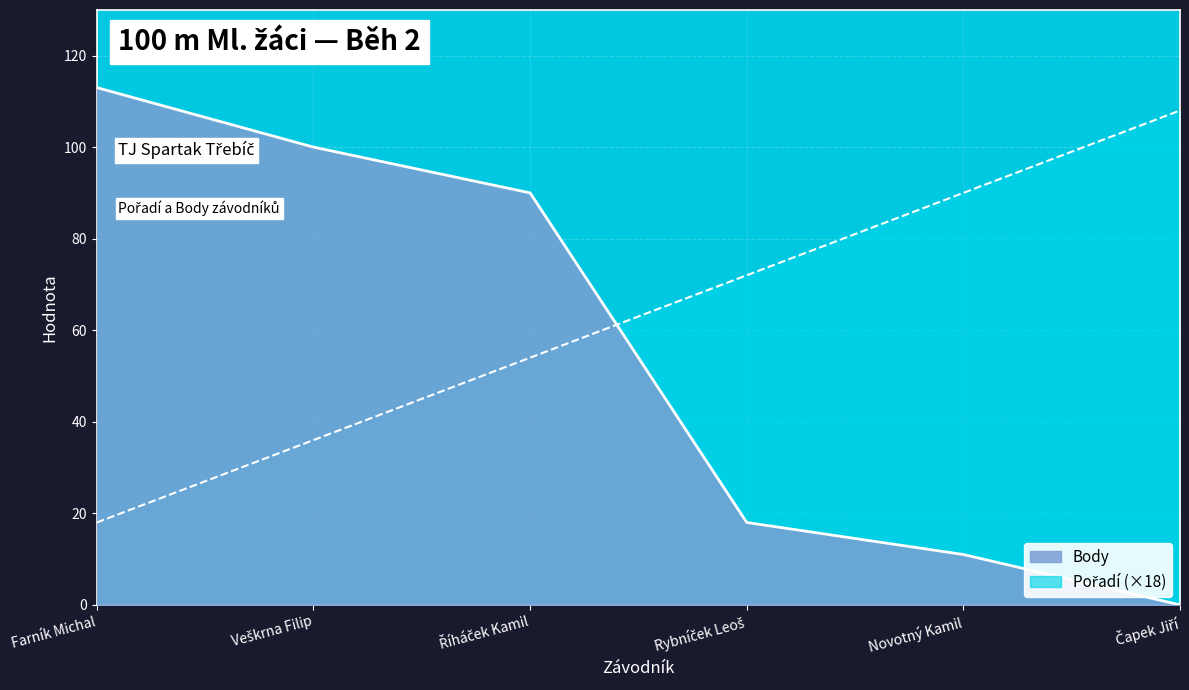

Read the Body value at Rybníček Leoš.

18